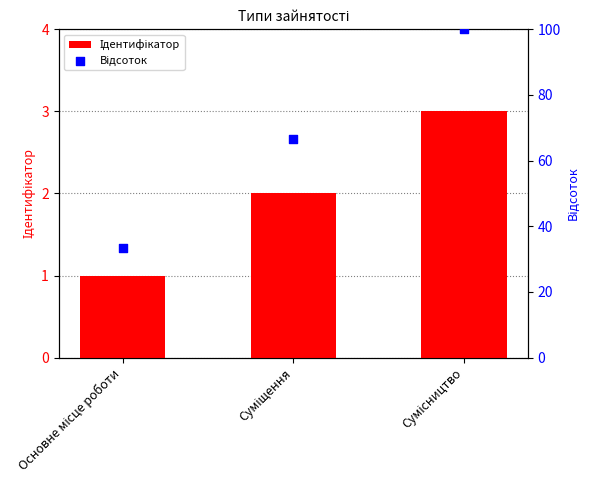

Which series contains the lowest Y value?

Ідентифікатор